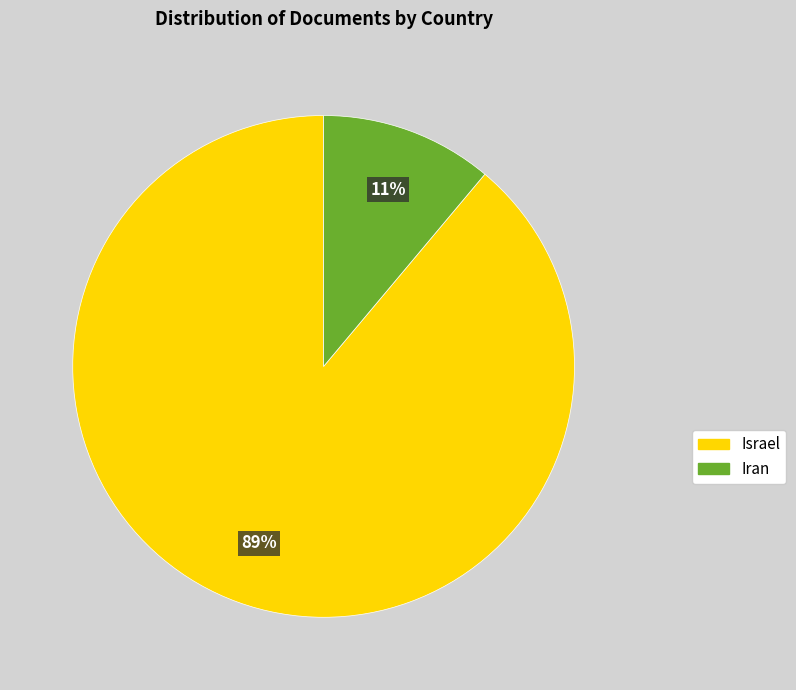

To the nearest percent, what is the difference between the Israel and Iran slice percentages?

78%